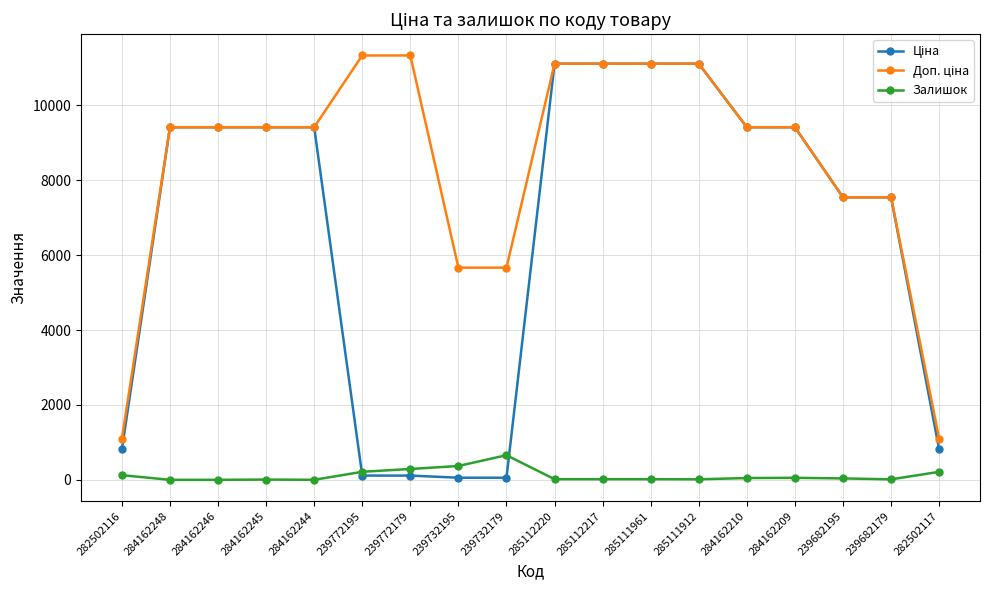

What is the total value across all series at 239732195?

6093.7